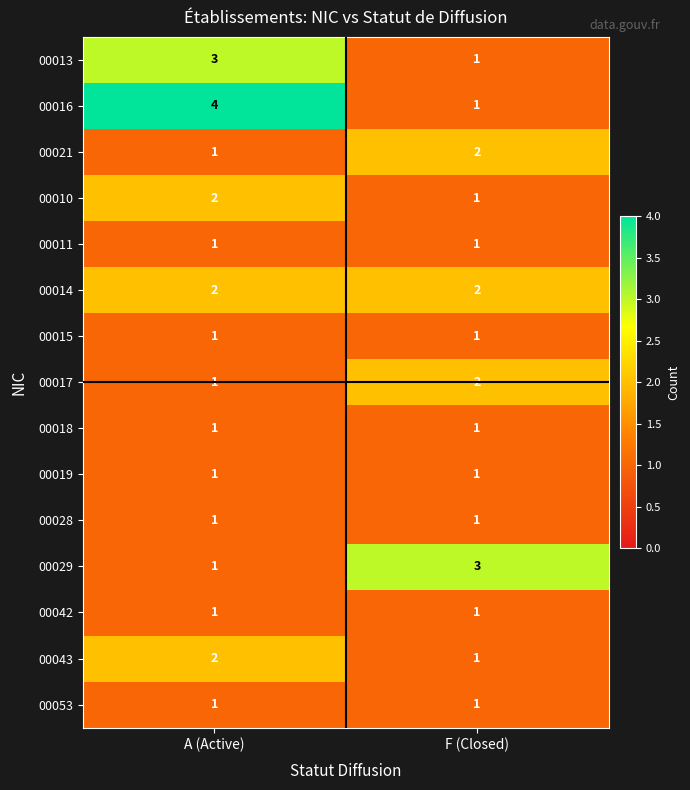

Which series has the largest range (max minus min)?

00016